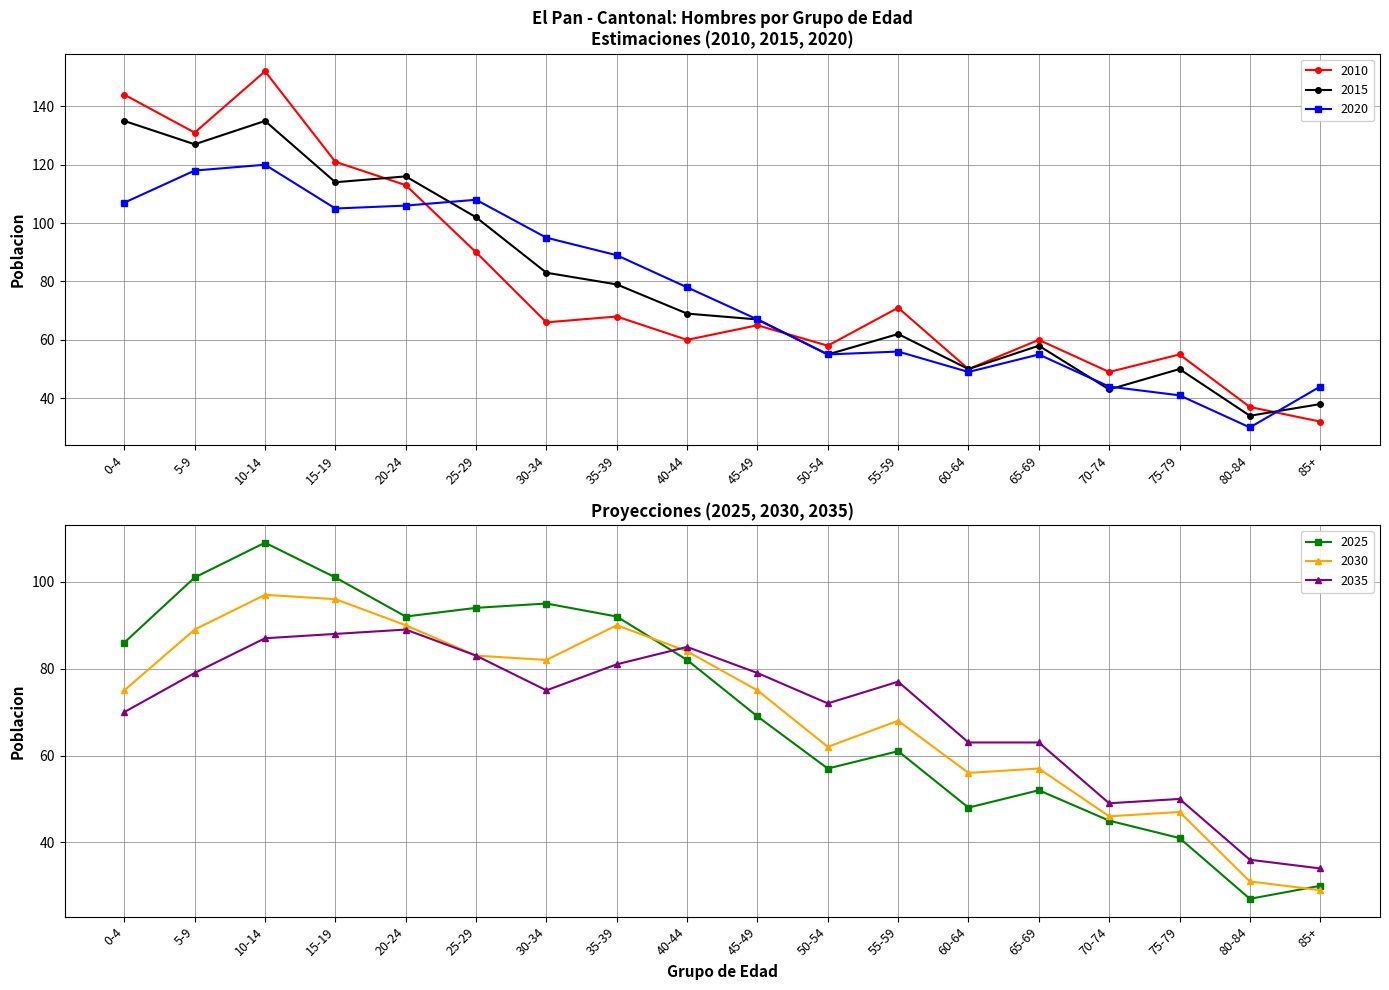

The value of 2015 at 45-49 is 30. True or false?

False